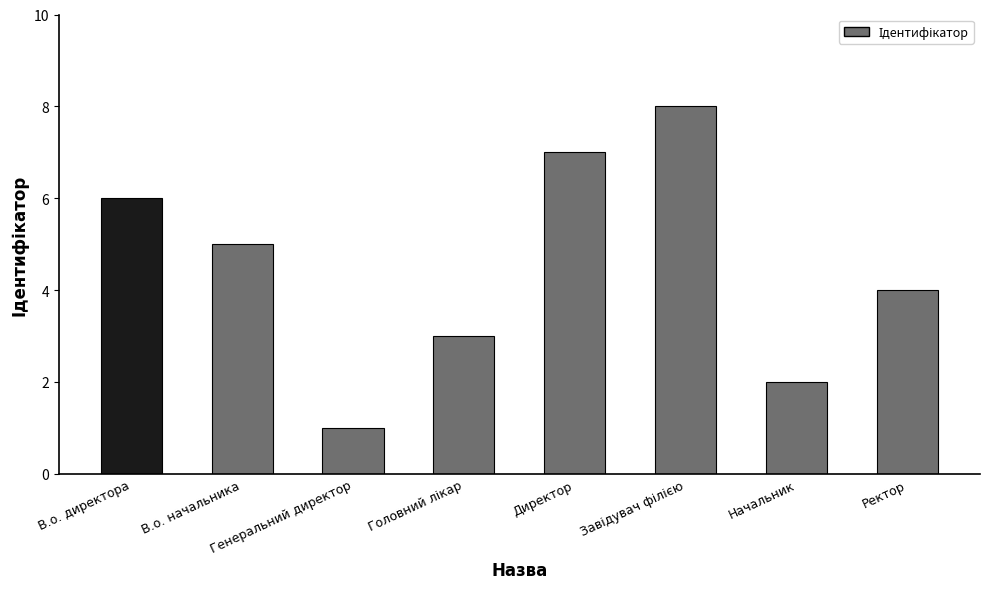

What is the difference between the second highest and minimum values?

6